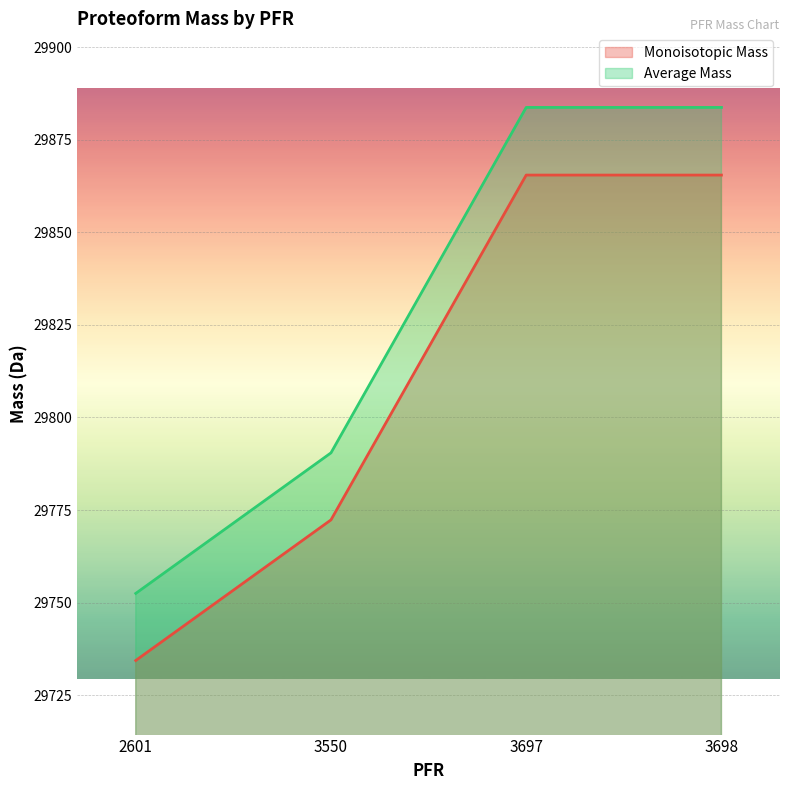

How many data points does each series have?

4